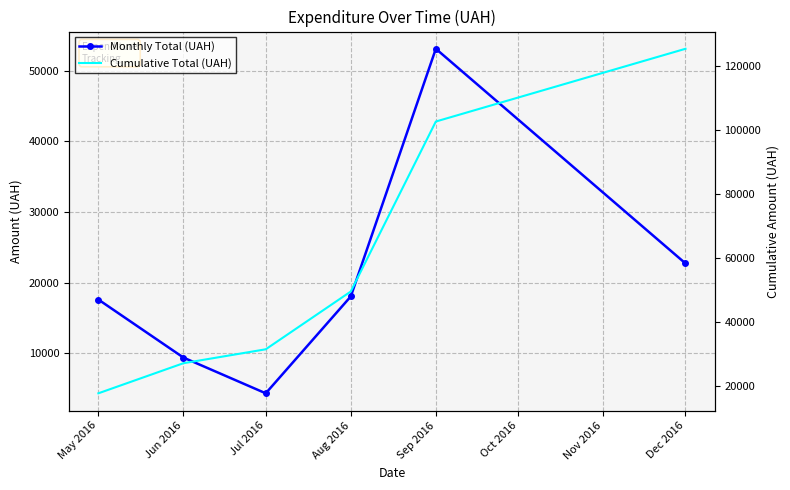

True or false: Monthly Total (UAH) has a value of 88867.7 at Sep 2016.

False